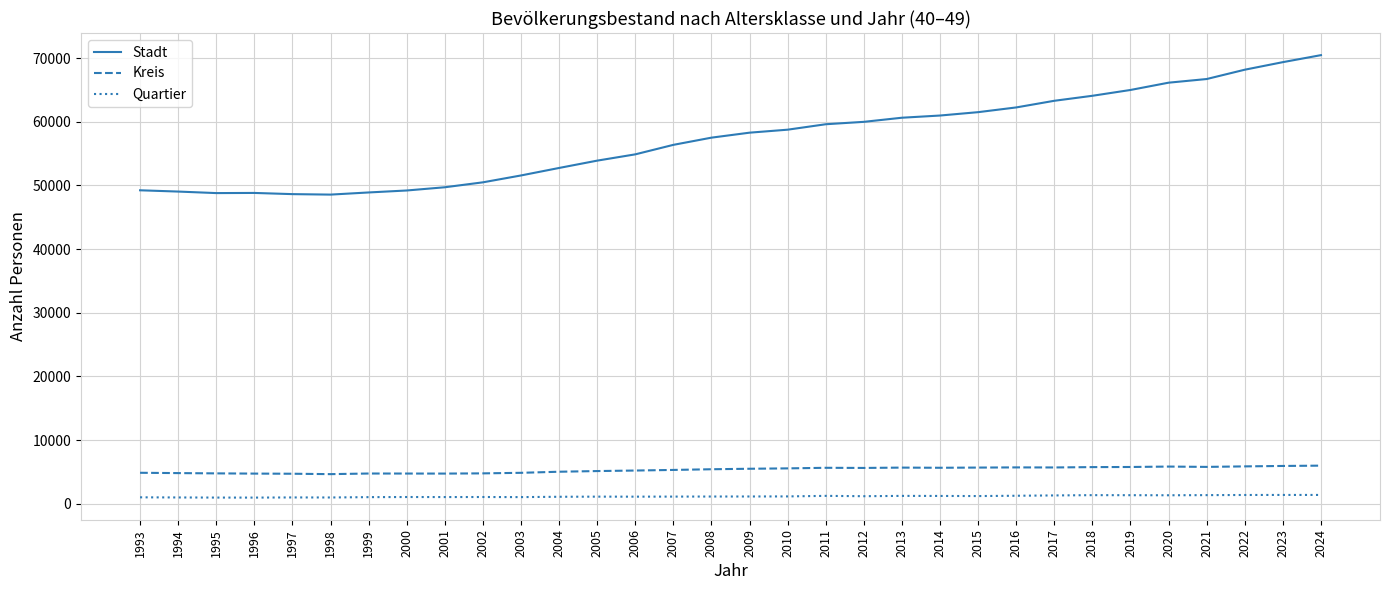

Which series has the widest spread of values?

Stadt